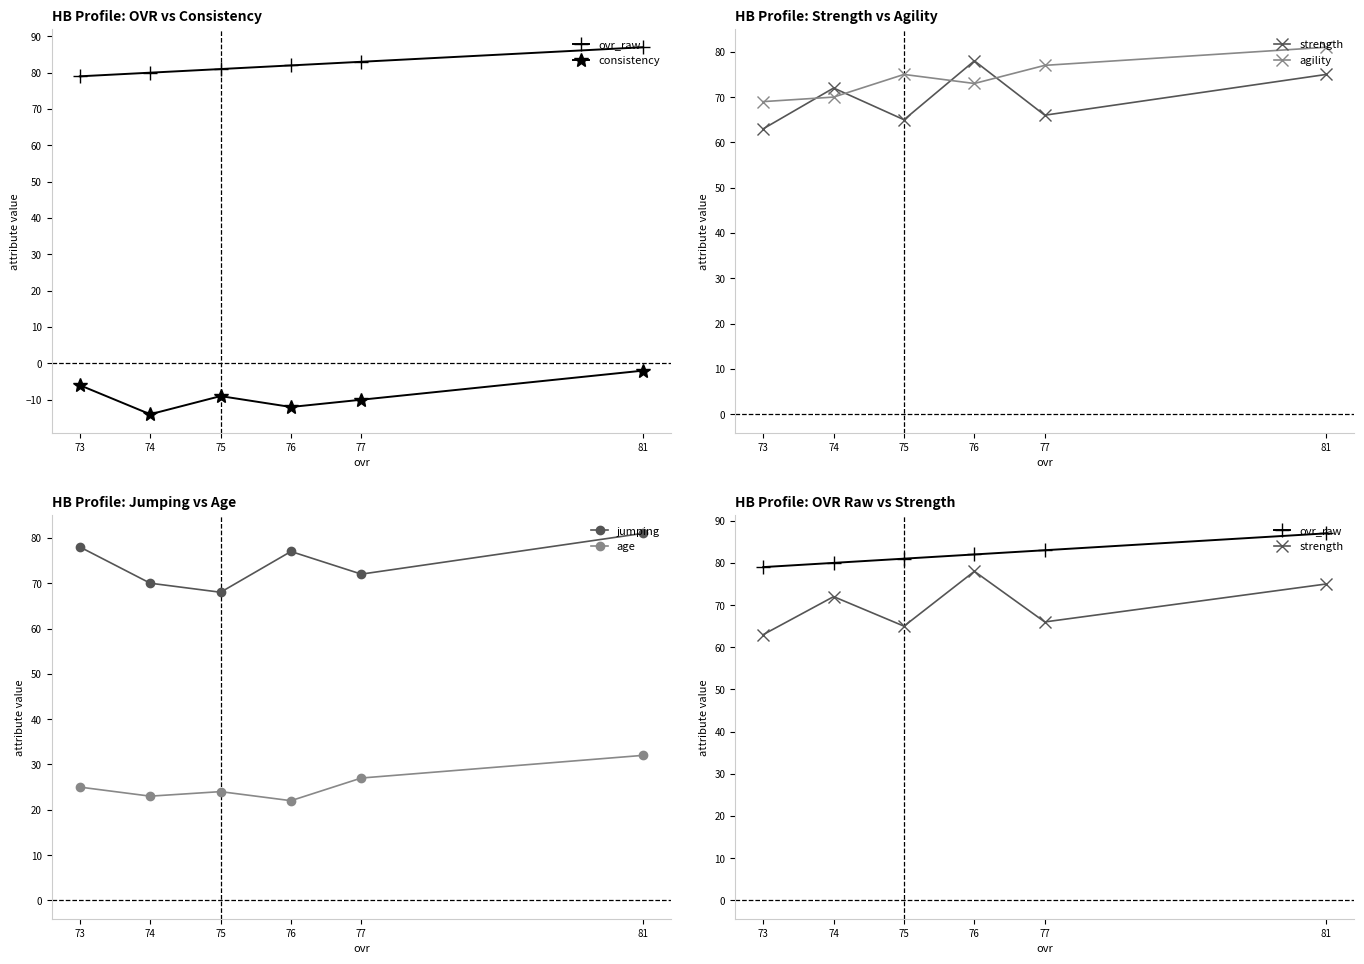

What is the difference between the highest and lowest values at 74?

94